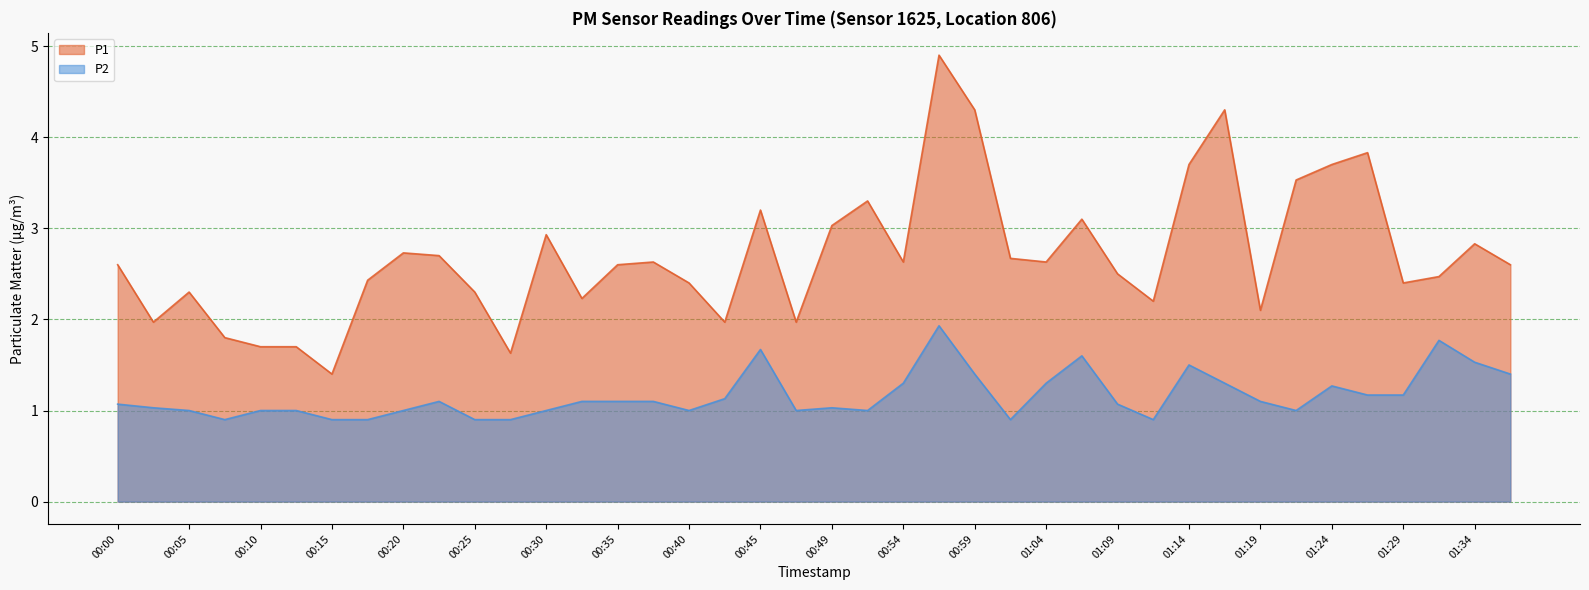

At which label does P2 first exceed 1?

00:00